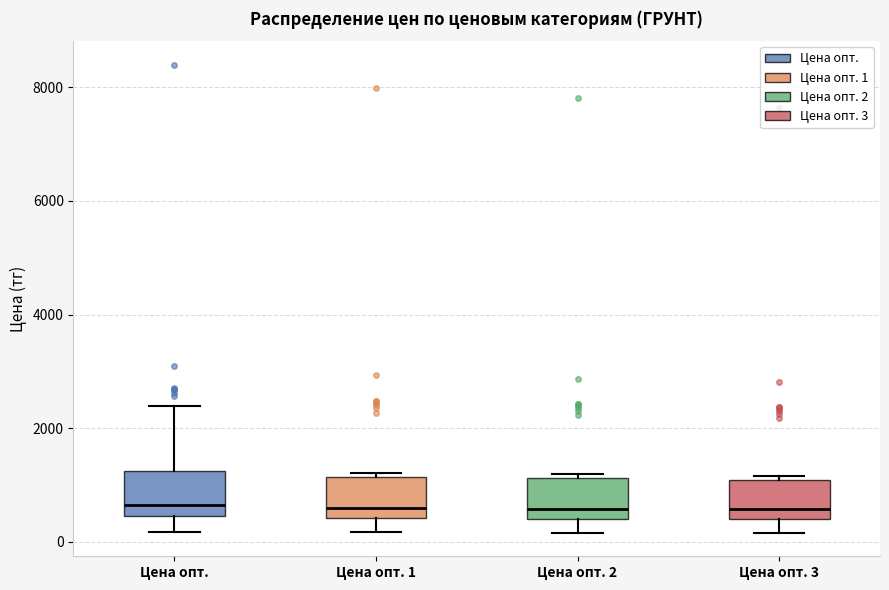

Reading left to right, read every box against the y-axis: the position of its median line, the range the box covers, and the ends of its whiskers. The values are not printed on the chart, so give them approximately, as read against the axis.

Цена опт.: median 600, box 400 to 1200, whiskers 200 to 2400
Цена опт. 1: median 600, box 400 to 1200, whiskers 200 to 1200 (just above the box's upper edge)
Цена опт. 2: median 600, box 400 to 1200, whiskers 200 to 1200 (just above the box's upper edge)
Цена опт. 3: median 600, box 400 to 1000, whiskers 200 to 1200